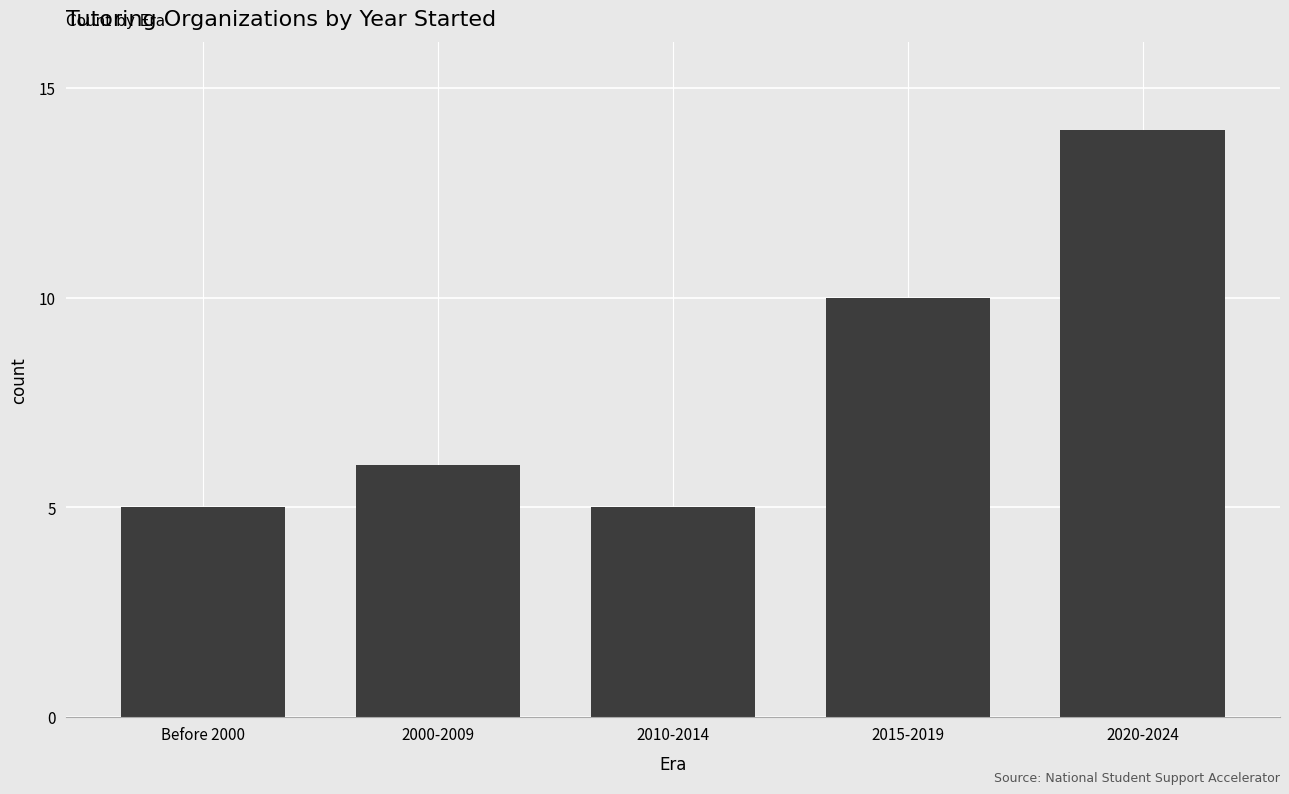

What is the ratio of the value at 2020-2024 to the value at 2015-2019?

1.4